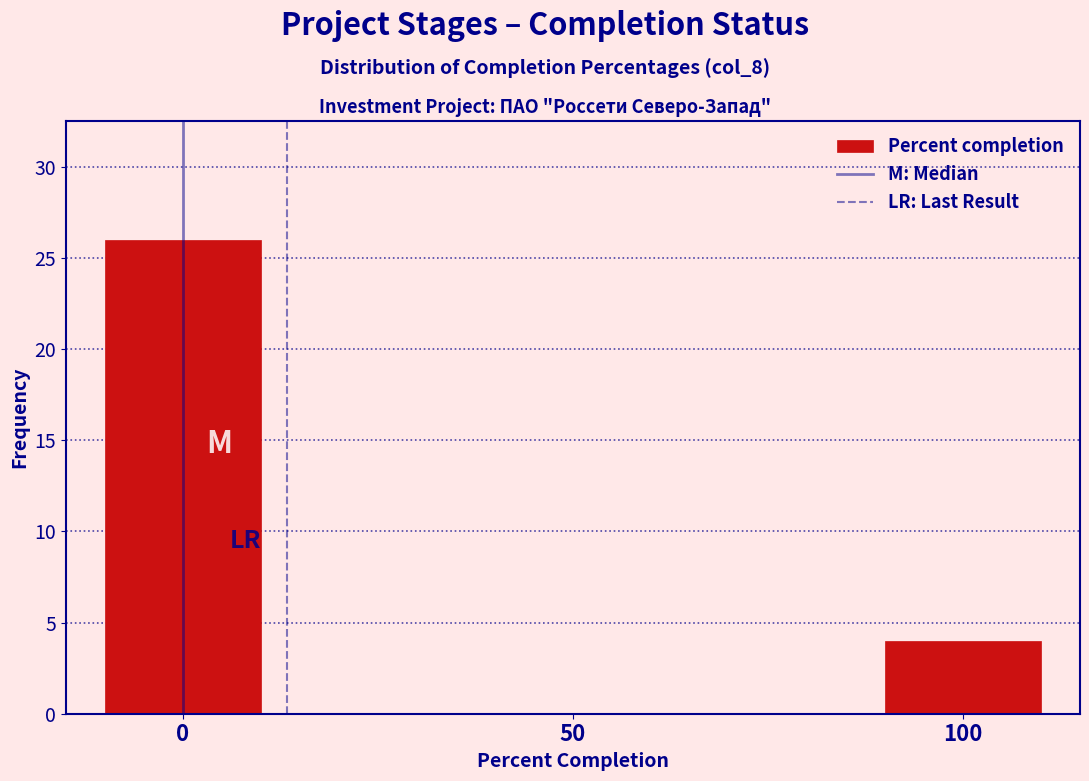

Over which range of the x-axis is the bar tallest?

-10 to 10